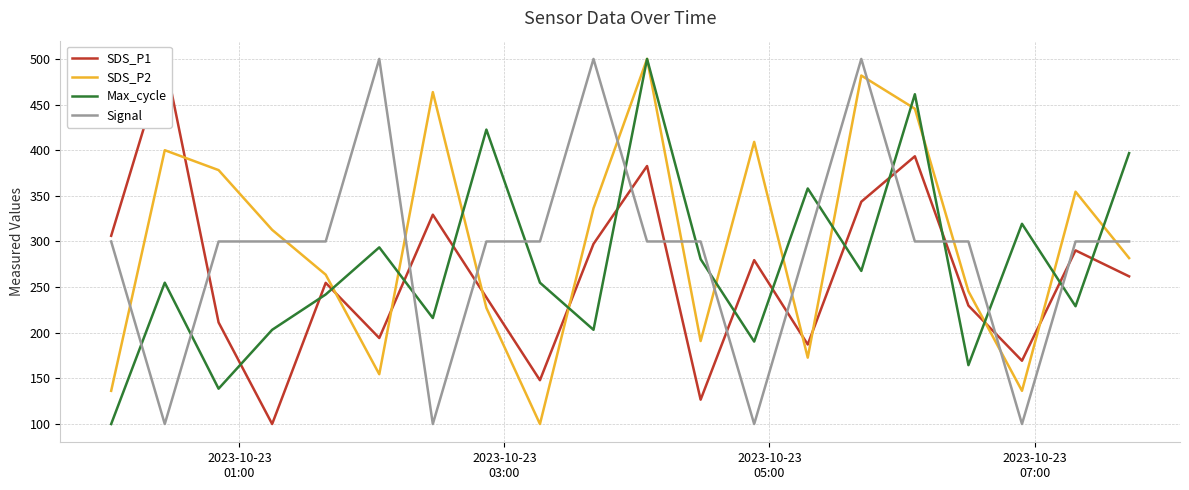

How many intersections are there between Signal and Max_cycle?

13